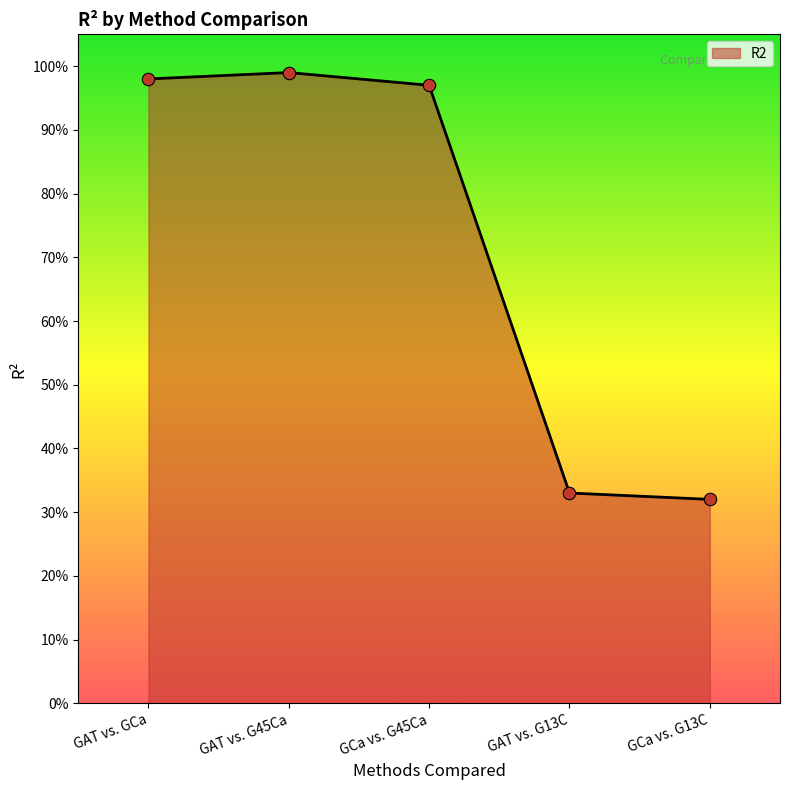

What is the change in value from GCa vs. G45Ca to GAT vs. G13C?

-0.6